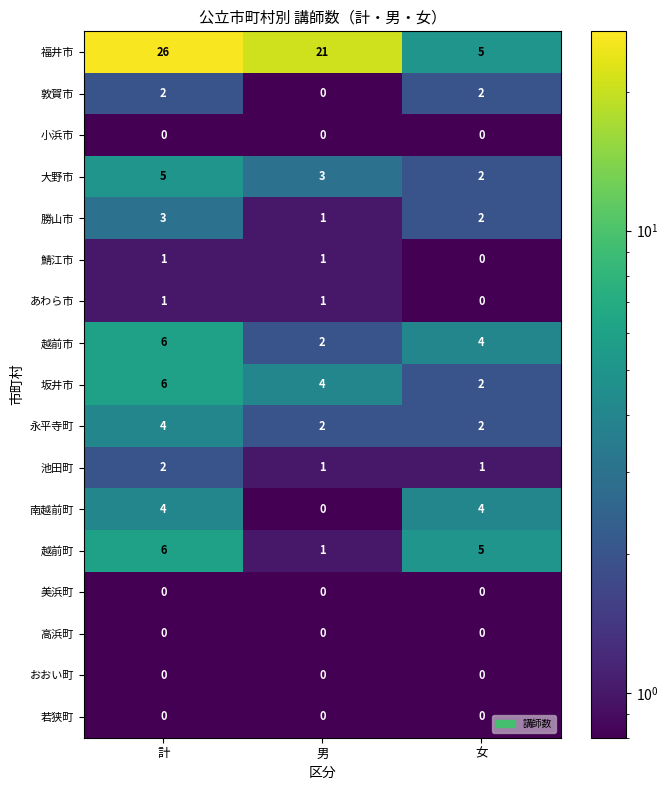

Count the number of categories in the chart.

3